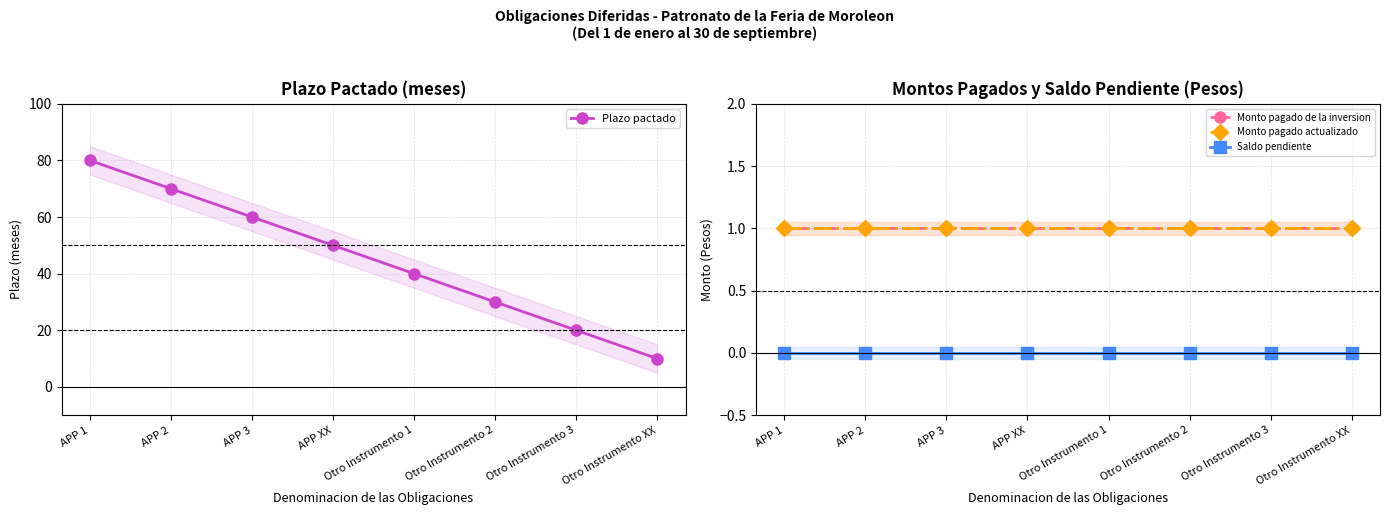

At how many categories does at least one series exceed 18?

7